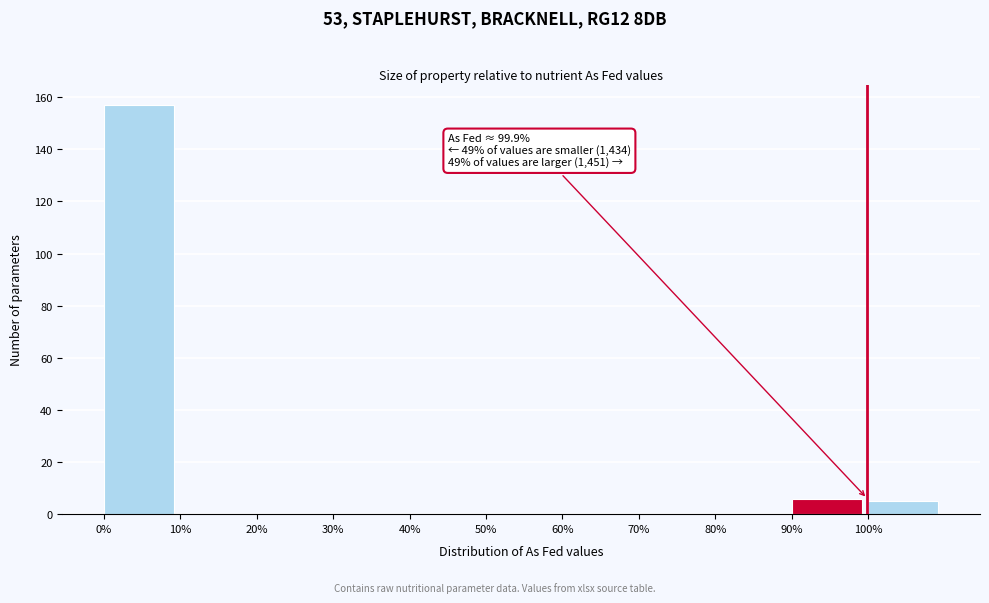

Over which range of the x-axis is the bar tallest?

0 to 10